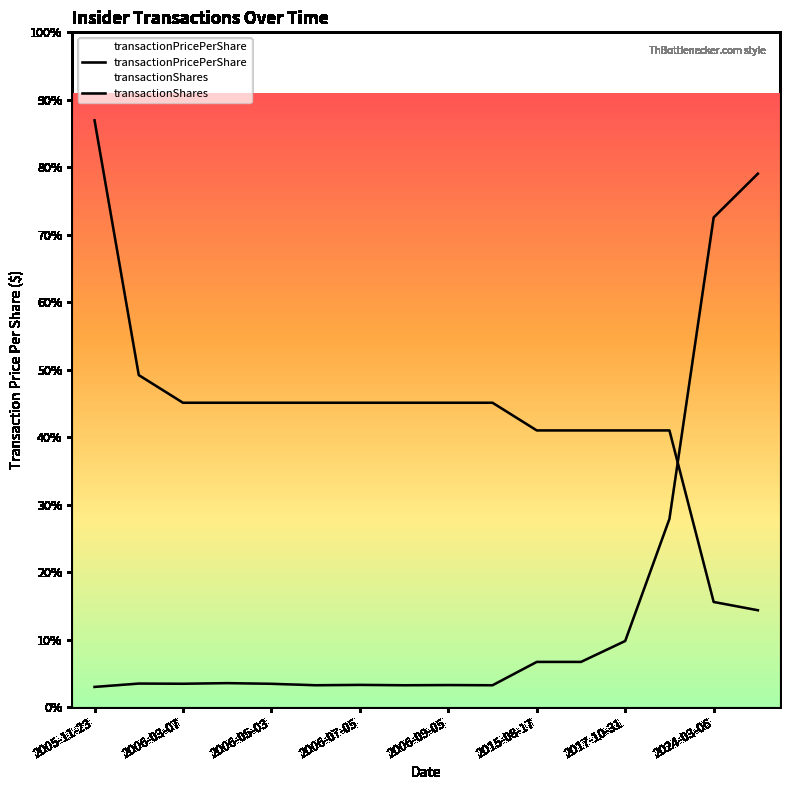

Which series ends up on top after the final intersection of transactionShares and transactionPricePerShare?

transactionPricePerShare